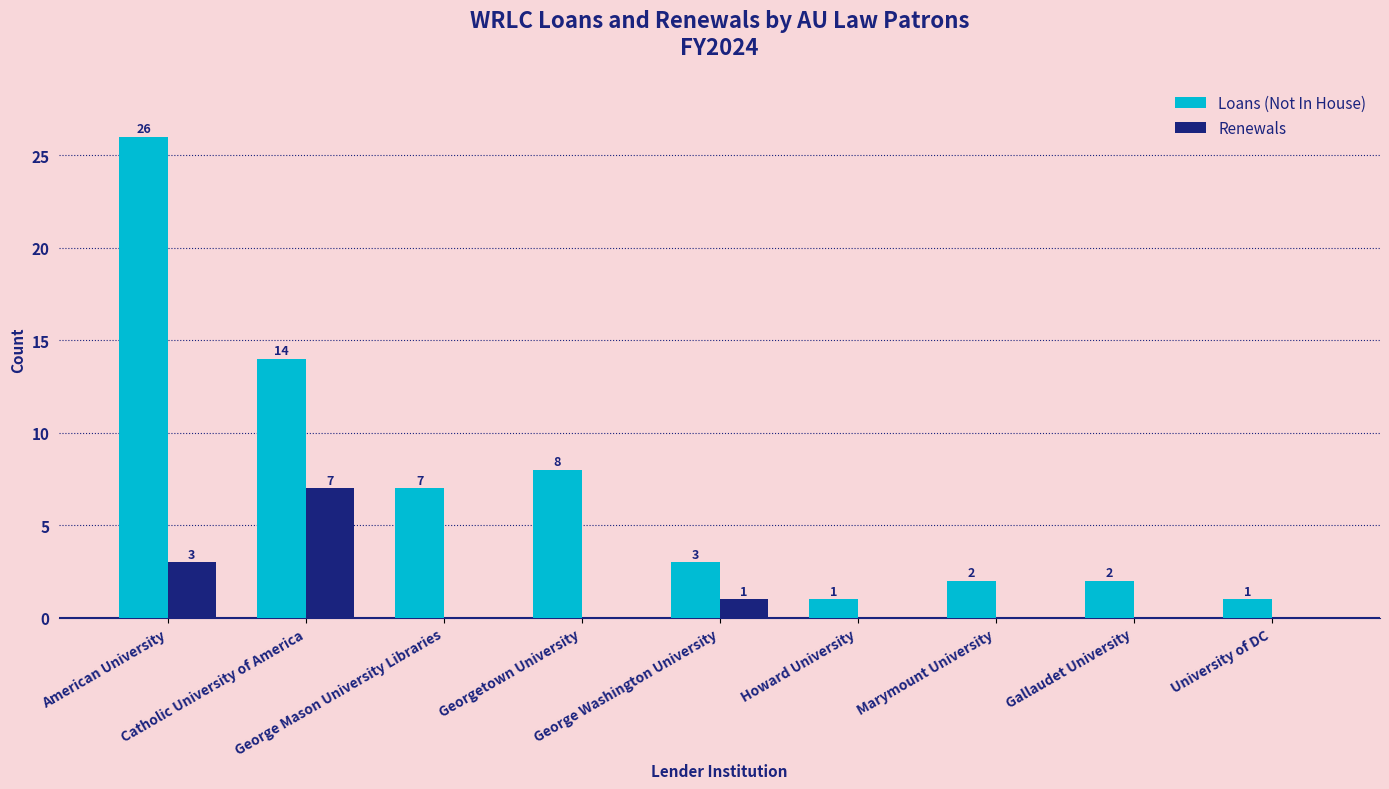

Which series has the largest total across all categories?

Loans (Not In House)